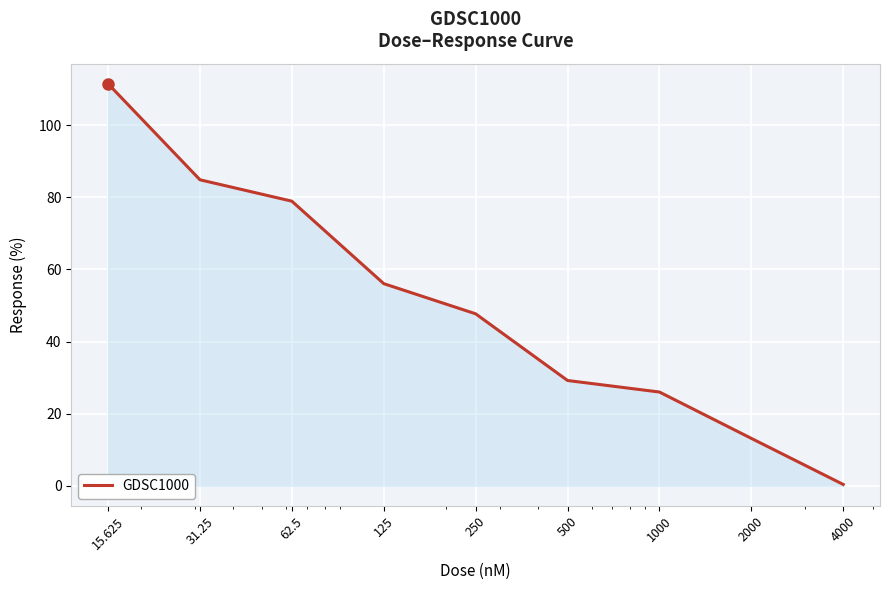

What is the difference between the maximum and minimum values?

111.2